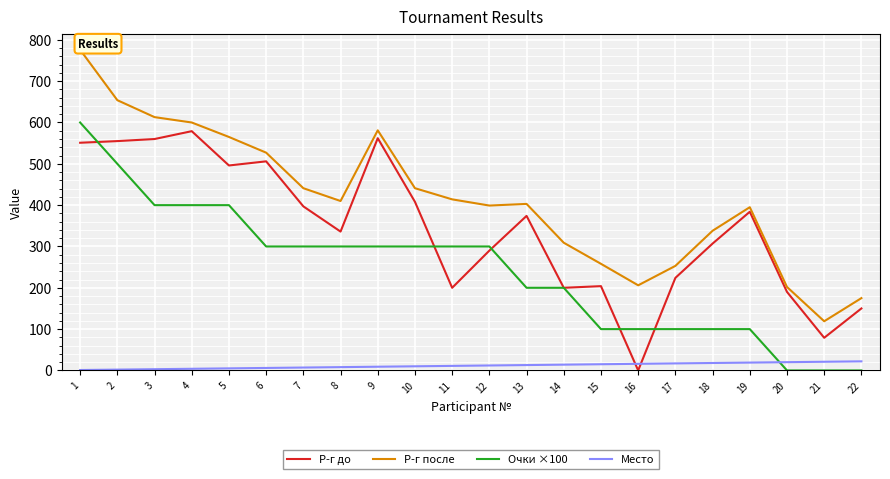

The value of Р-г до at 14 is 78. True or false?

False